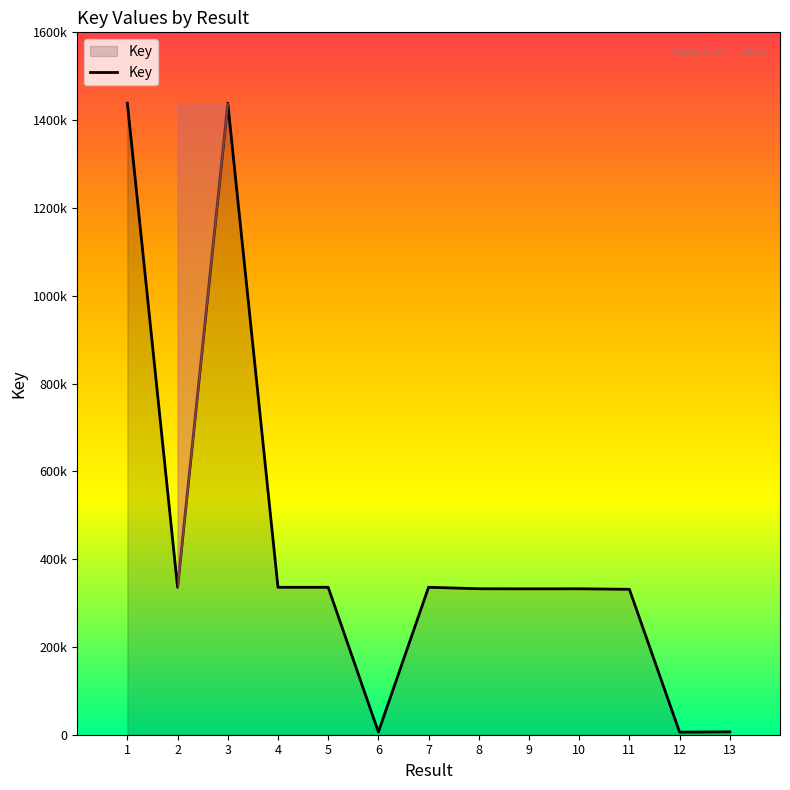

What is the value of the 6th point from the left?

6177